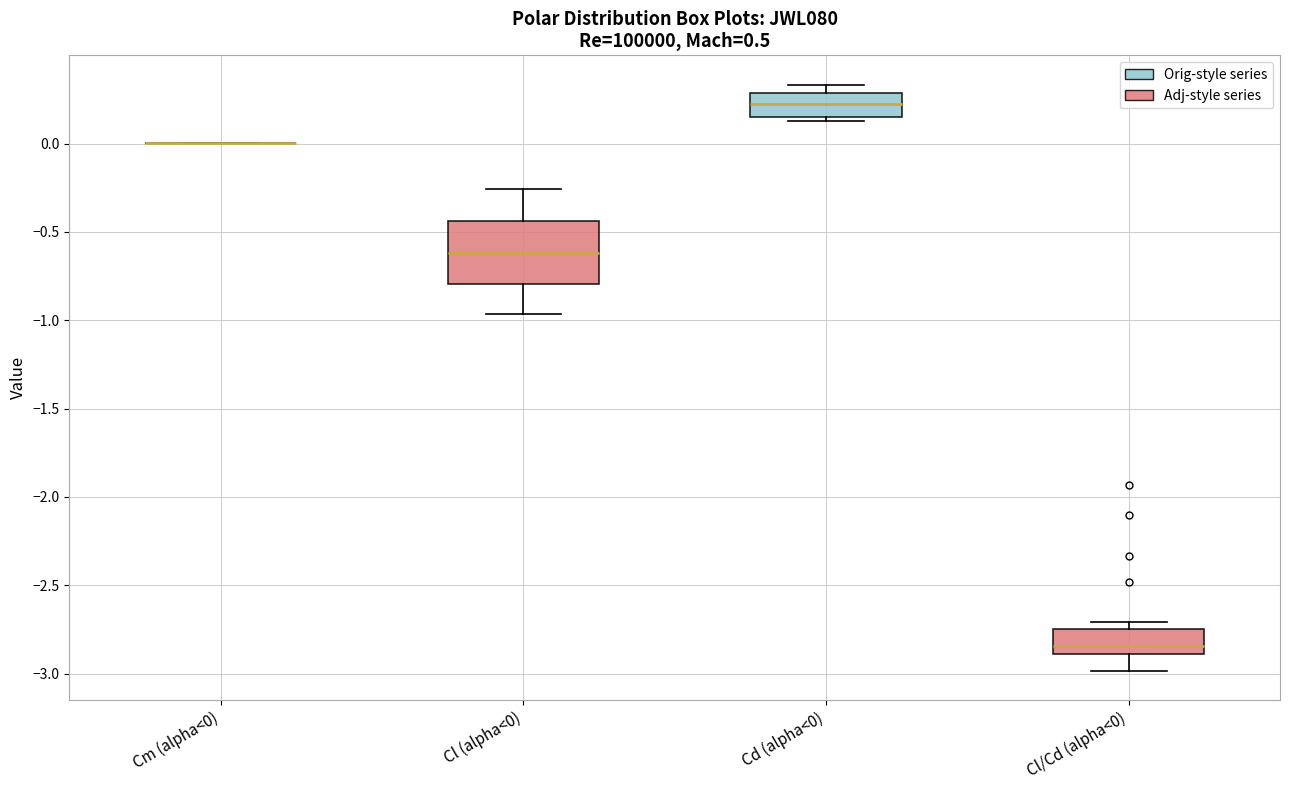

Reading left to right, transcribe this box plot: for each box, give where its median line is, the range the box spans, and where its two whiskers end, as read against the y-axis. The values are not printed on the chart, so give them approximately, as read against the axis.

Cm (alpha<0): box collapsed to a line at 0.00, whiskers 0.00 to 0.00
Cl (alpha<0): median -0.60, box -0.80 to -0.45, whiskers -0.95 to -0.25
Cd (alpha<0): median 0.20, box 0.15 to 0.30, whiskers 0.15 (just below the box's lower edge) to 0.35
Cl/Cd (alpha<0): median -2.85, box -2.90 to -2.75, whiskers -3.00 to -2.70